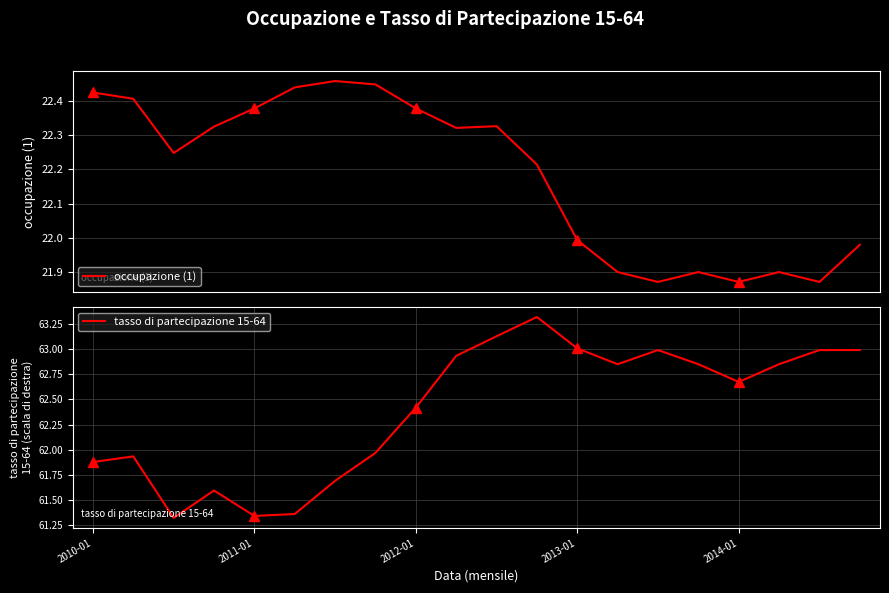

What is the difference between the highest and lowest values at 9?

40.6